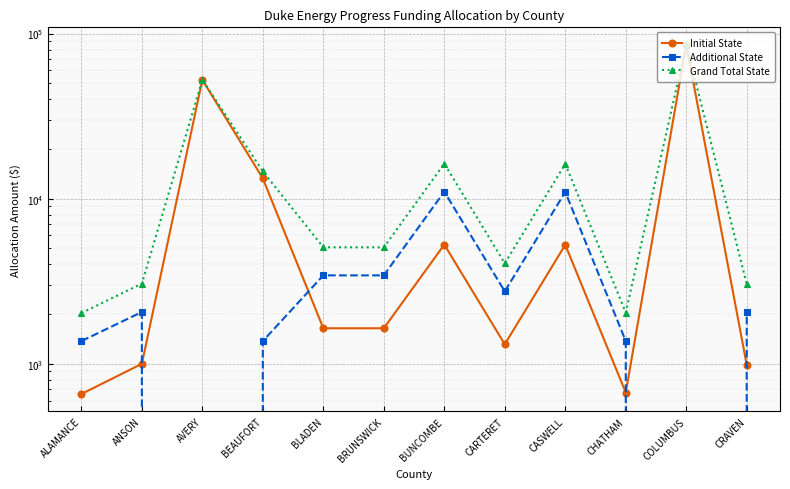

What is the label of the 3rd point from the left?

AVERY